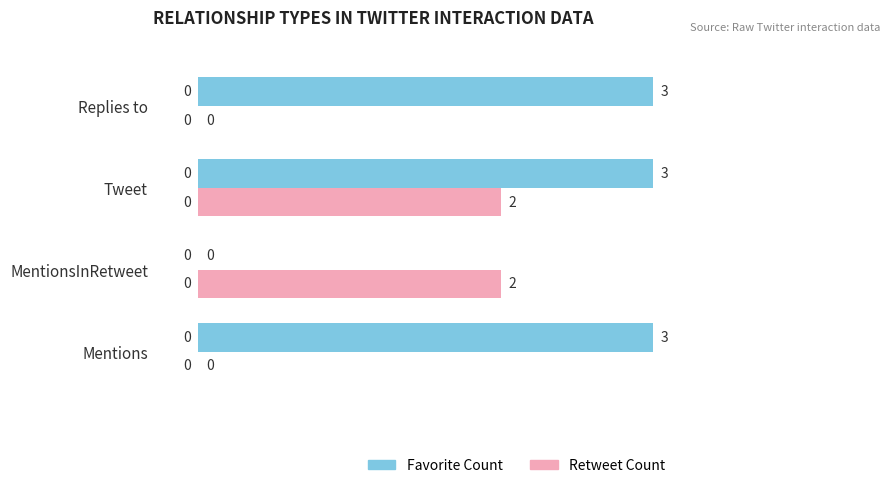

What is the greatest value displayed?

3